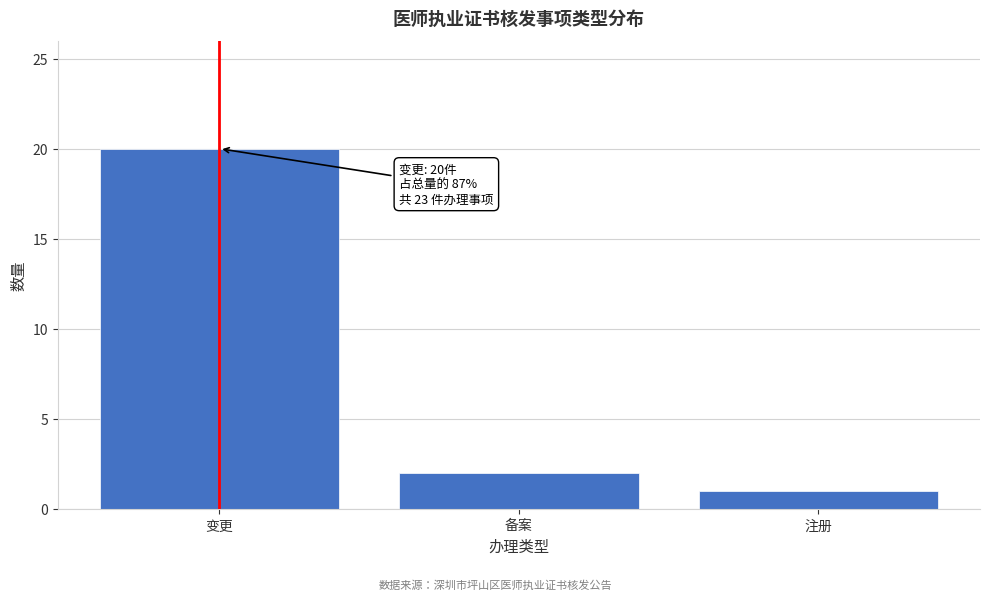

Reading left to right, list all the values displayed in this chart.

变更=20	备案=2	注册=1